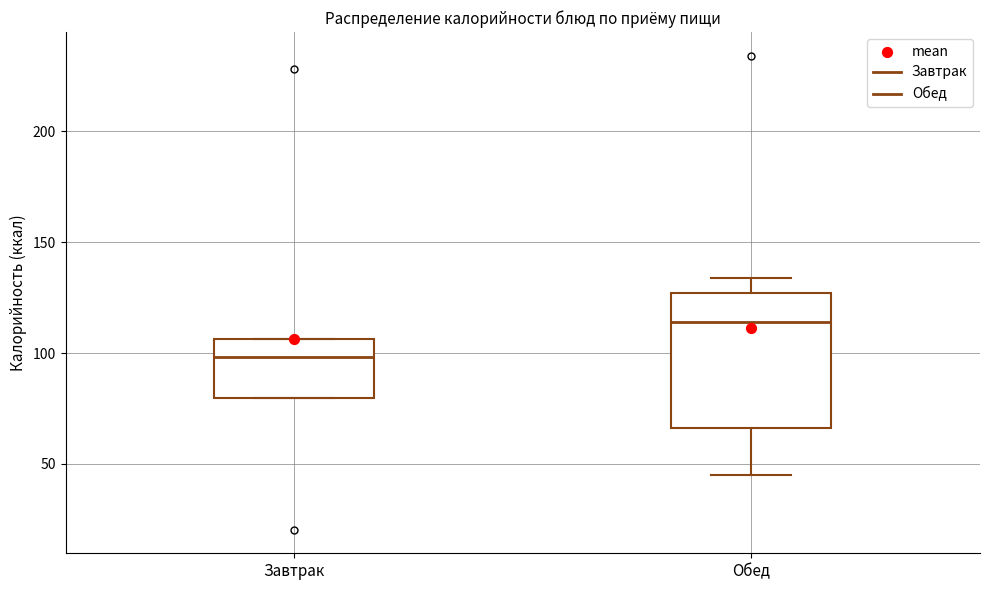

Where does the upper whisker of the box for Обед end on the y-axis? The values are not printed on the chart, so give them approximately, as read against the axis.

135